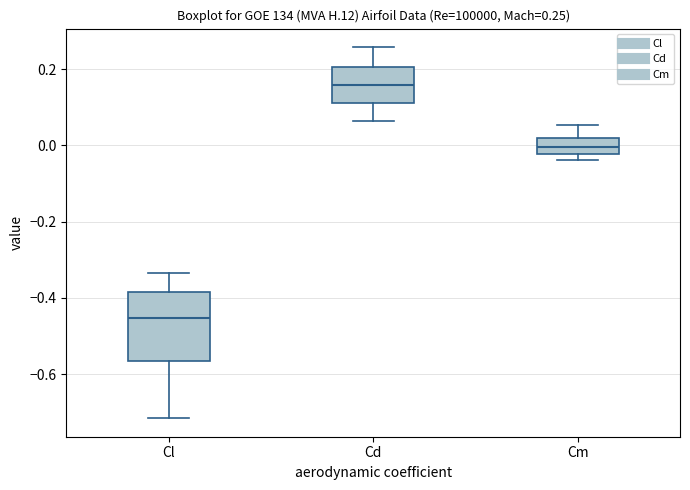

Which box has the lowest median line?

Cl